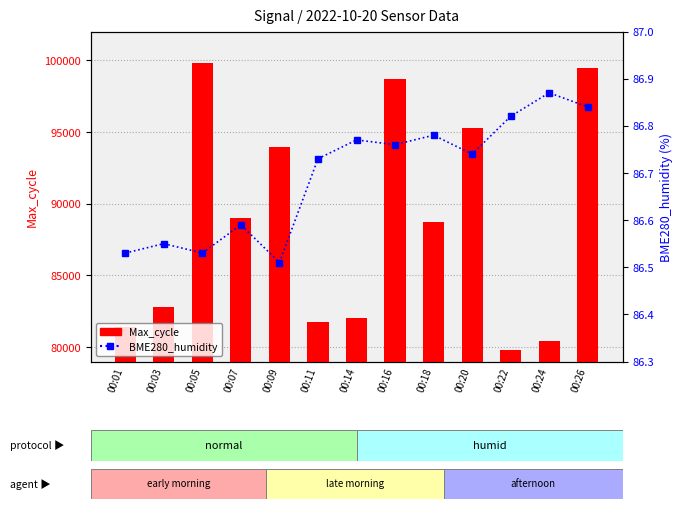

What are all the series names shown in the legend?

Max_cycle, BME280_humidity